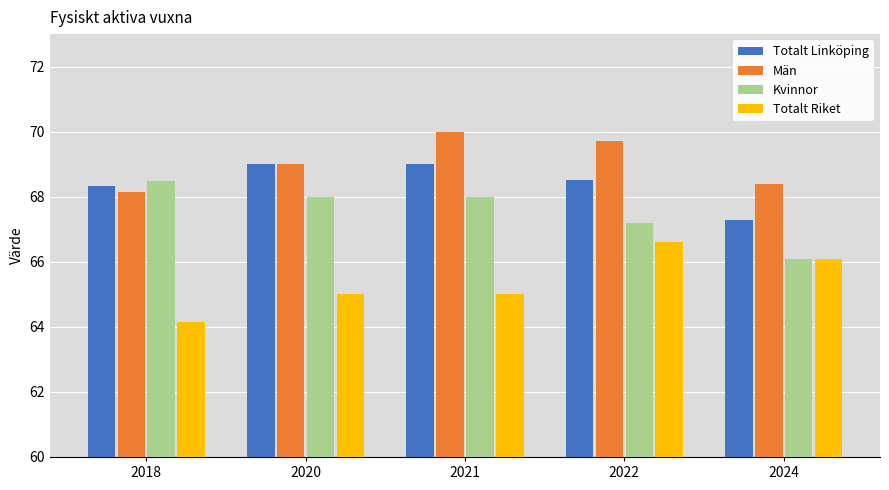

Reading right to left, what are all the values shown in this chart?

Totalt Linköping: 67.3	68.5	69.0	69.0	68.3
Män: 68.4	69.7	70.0	69.0	68.2
Kvinnor: 66.1	67.2	68.0	68.0	68.5
Totalt Riket: 66.1	66.6	65.0	65.0	64.2